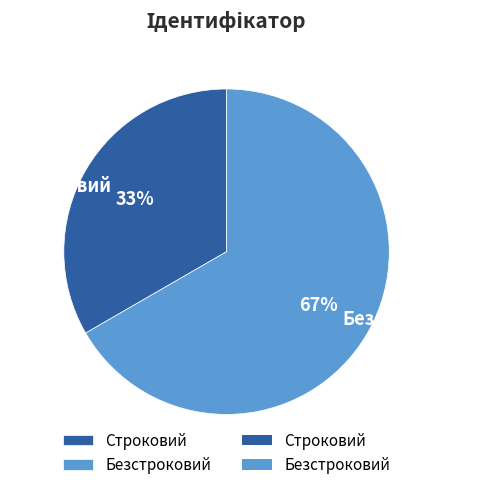

Between Безстроковий and Строковий, which is larger?

Безстроковий